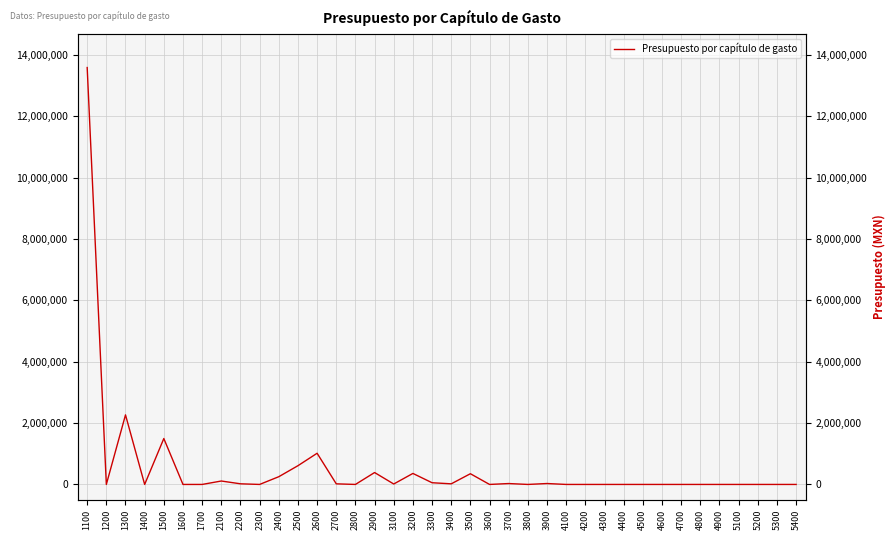

Does the chart display data point markers on the line(s)?

No